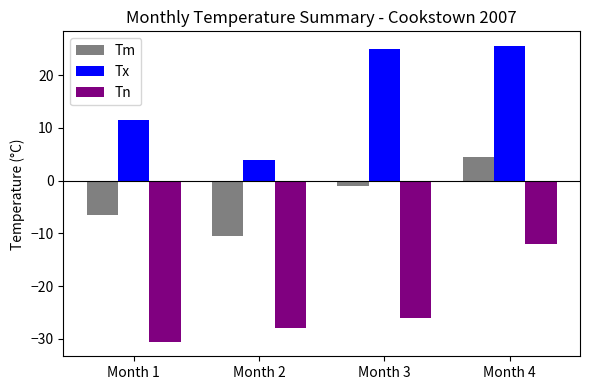

Rank the series at Month 4 from highest to lowest value.

Tx, Tm, Tn